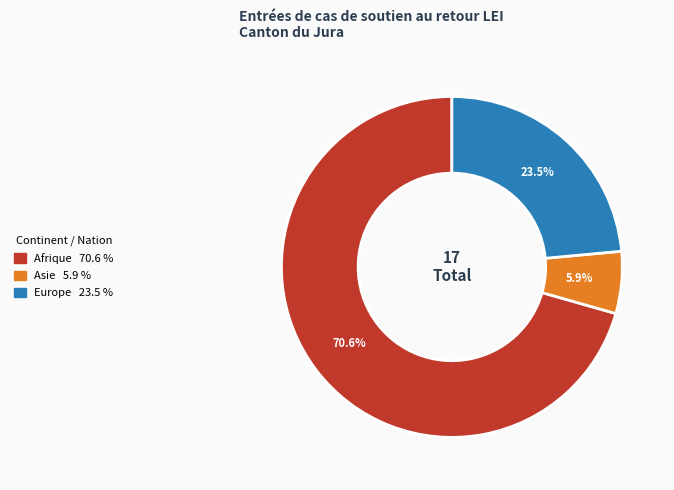

Is there a majority slice in this chart?

Yes